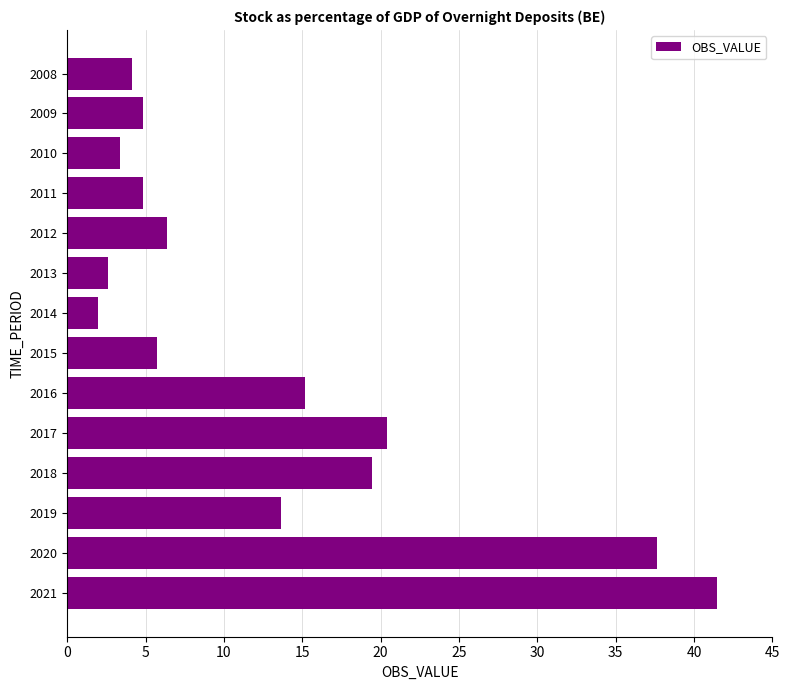

What is the average value?

13.0